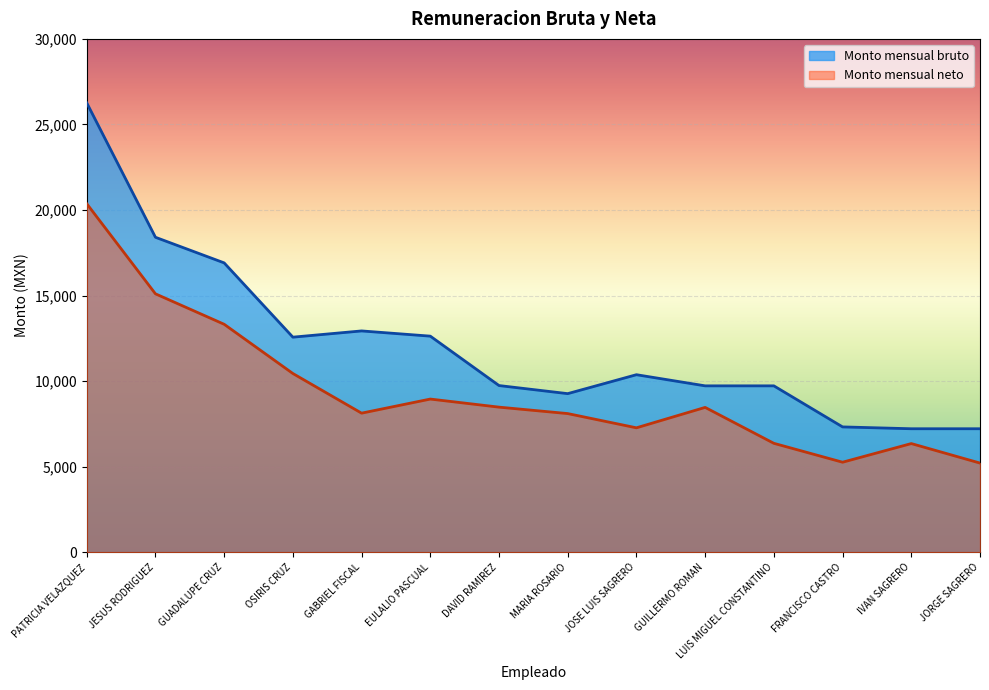

Does the chart display data point markers on the line(s)?

No